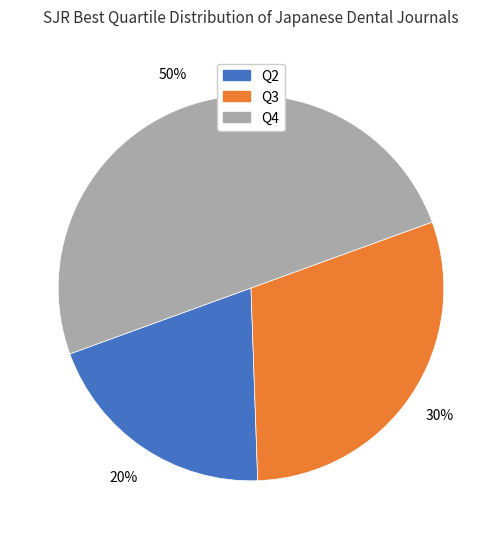

Is the sum of Q3 and Q4 greater than half?

Yes